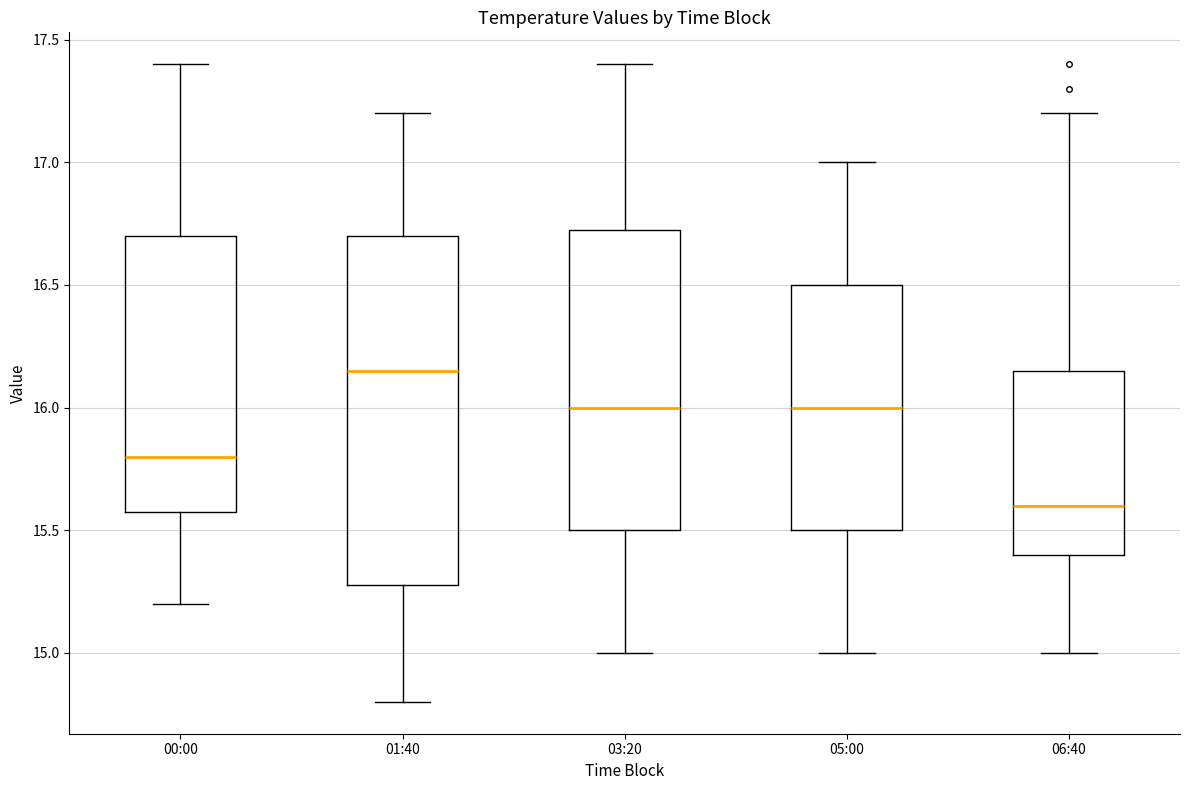

Reading left to right, transcribe this box plot: for each box, give where its median line is, the range the box spans, and where its two whiskers end, as read against the y-axis. The values are not printed on the chart, so give them approximately, as read against the axis.

00:00: median 15.80, box 15.60 to 16.70, whiskers 15.20 to 17.40
01:40: median 16.15, box 15.30 to 16.70, whiskers 14.80 to 17.20
03:20: median 16.00, box 15.50 to 16.75, whiskers 15.00 to 17.40
05:00: median 16.00, box 15.50 to 16.50, whiskers 15.00 to 17.00
06:40: median 15.60, box 15.40 to 16.15, whiskers 15.00 to 17.20